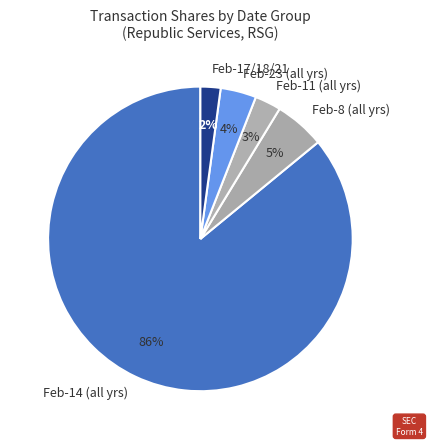

How many segments does this pie chart have?

5